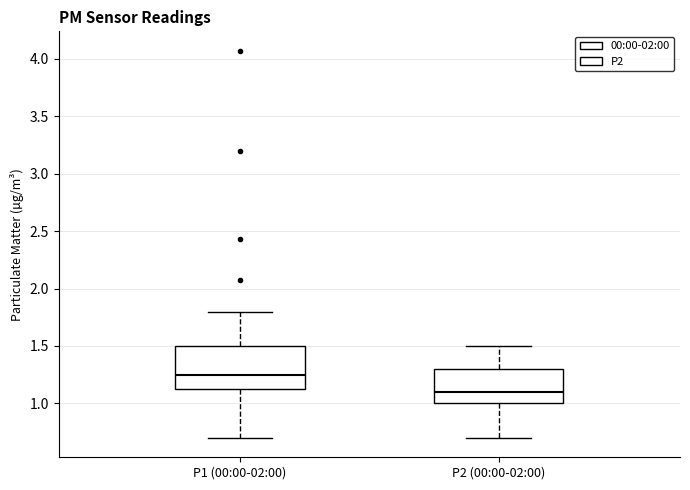

Which box has the lowest median line?

P2 (00:00-02:00)